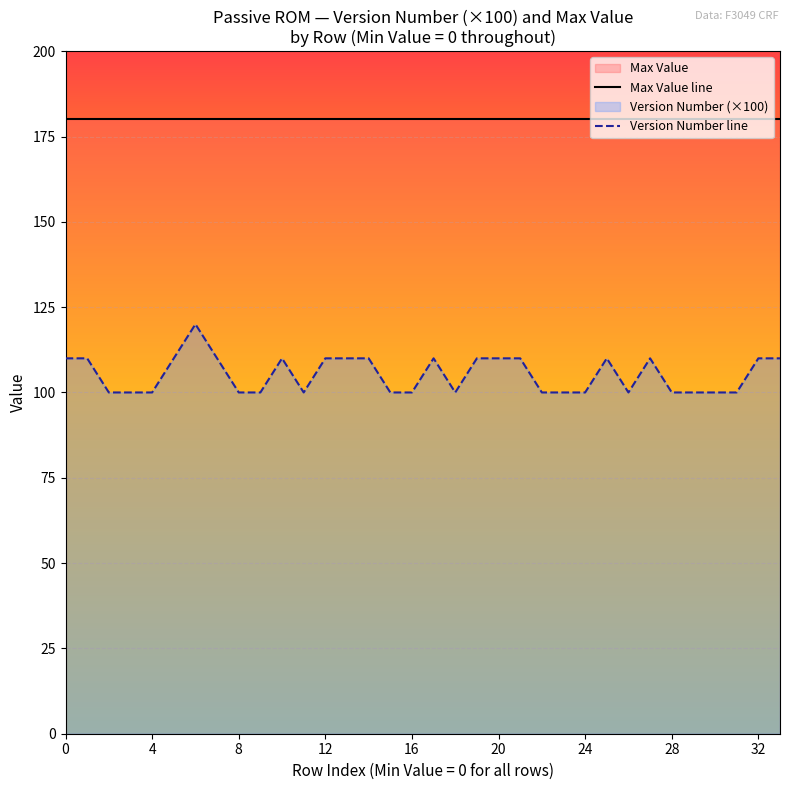

Reading left to right, list all the values displayed in this chart.

Max Value line: 180.0	180.0	180.0	180.0	180.0	180.0	180.0	180.0	180.0	180.0	180.0	180.0	180.0	180.0	180.0	180.0	180.0	180.0	180.0	180.0	180.0	180.0	180.0	180.0	180.0	180.0	180.0	180.0	180.0	180.0	180.0	180.0	180.0	180.0
Version Number line: 110.0	110.0	100.0	100.0	100.0	110.0	120.0	110.0	100.0	100.0	110.0	100.0	110.0	110.0	110.0	100.0	100.0	110.0	100.0	110.0	110.0	110.0	100.0	100.0	100.0	110.0	100.0	110.0	100.0	100.0	100.0	100.0	110.0	110.0